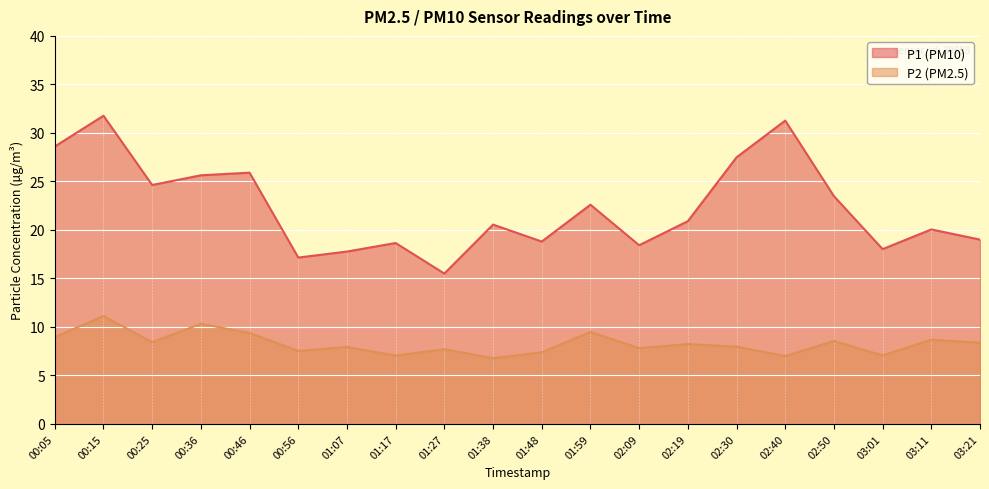

What are all the series names shown in the legend?

P1, P2